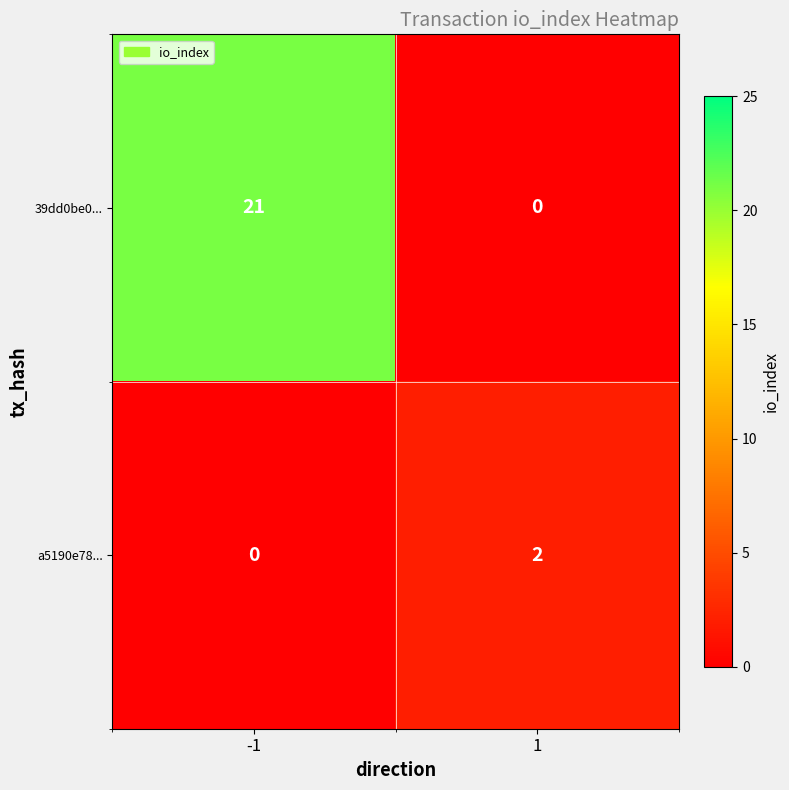

Between -1 and 1, which series saw the biggest shift?

39dd0be0...